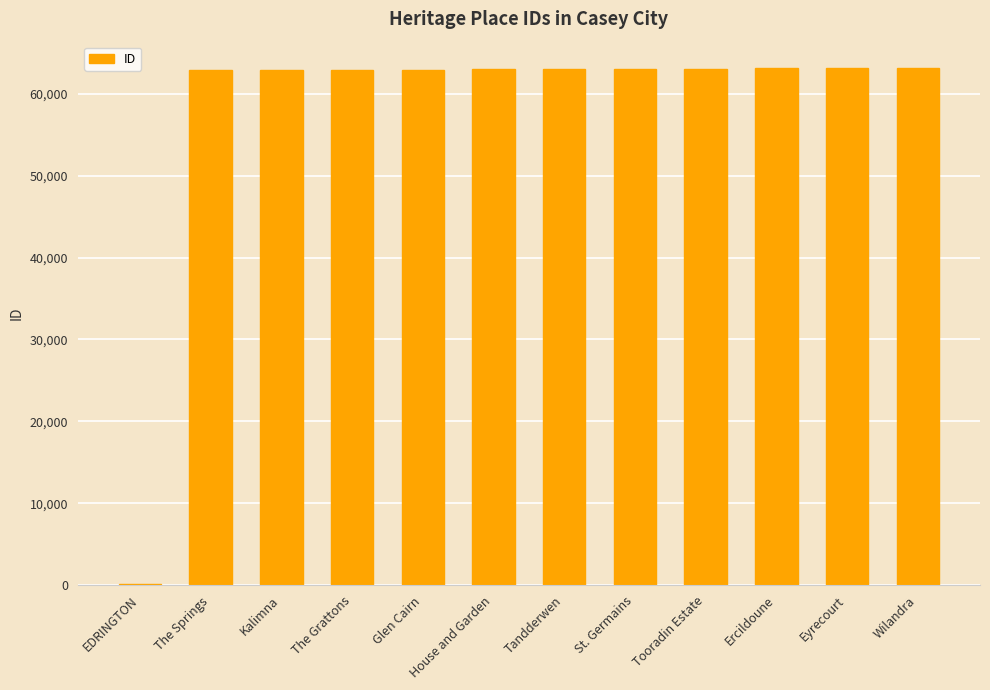

The chart shows a value of 63135 at Ercildoune. True or false?

True